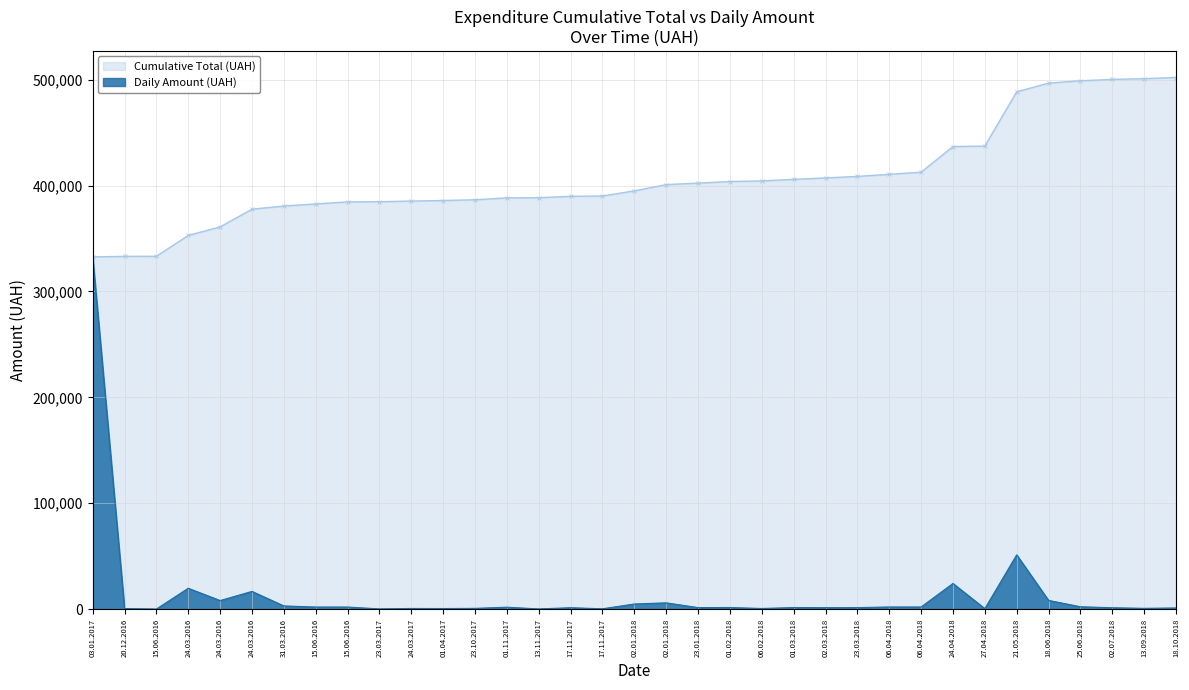

The chart shows a value of 332666.4 at 03.01.2017. True or false?

True